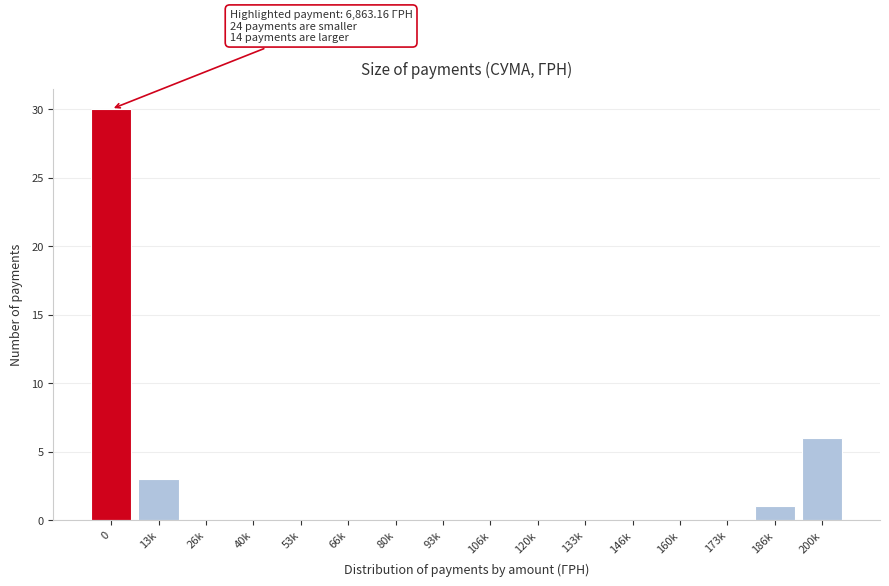

Reading left to right, extract all data points from this chart.

0=30	13k=3	26k=0	40k=0	53k=0	66k=0	80k=0	93k=0	106k=0	120k=0	133k=0	146k=0	160k=0	173k=0	186k=1	200k=6